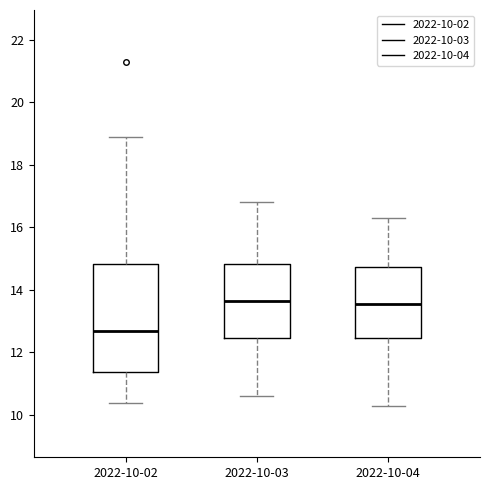

Reading left to right, read every box against the y-axis: the position of its median line, the range the box covers, and the ends of its whiskers. The values are not printed on the chart, so give them approximately, as read against the axis.

2022-10-02: median 12.8, box 11.4 to 14.8, whiskers 10.4 to 19.0
2022-10-03: median 13.6, box 12.4 to 14.8, whiskers 10.6 to 16.8
2022-10-04: median 13.6, box 12.4 to 14.8, whiskers 10.4 to 16.4